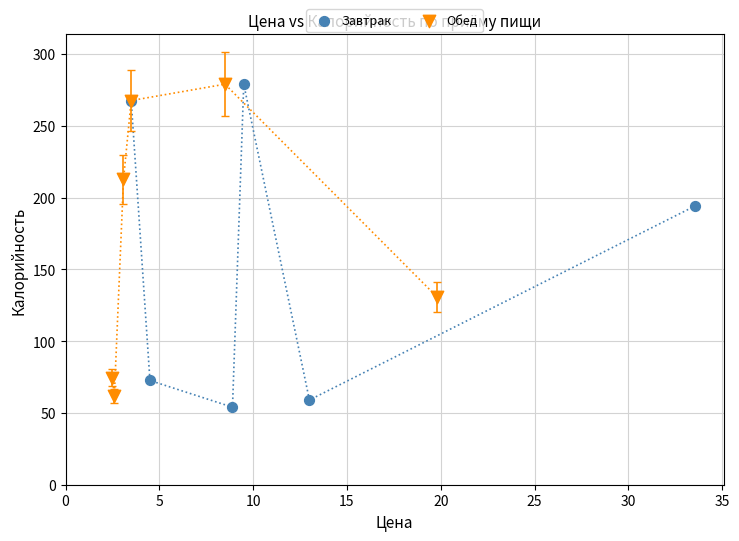

Which series has the largest Y range (max minus min)?

Завтрак